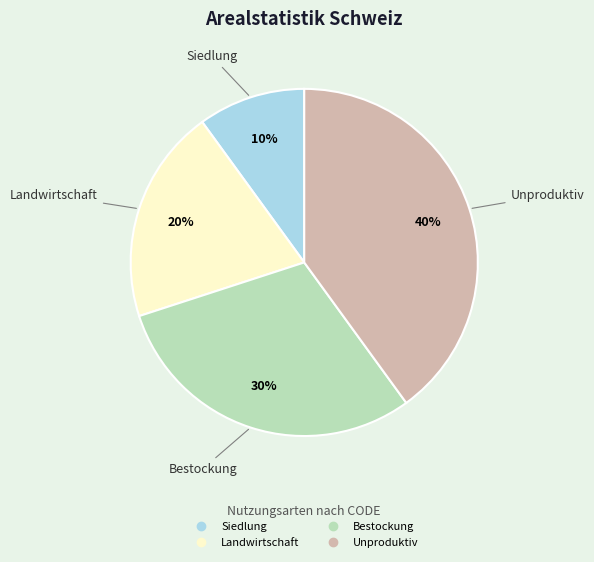

Does Unproduktiv account for over 50% of the chart?

No